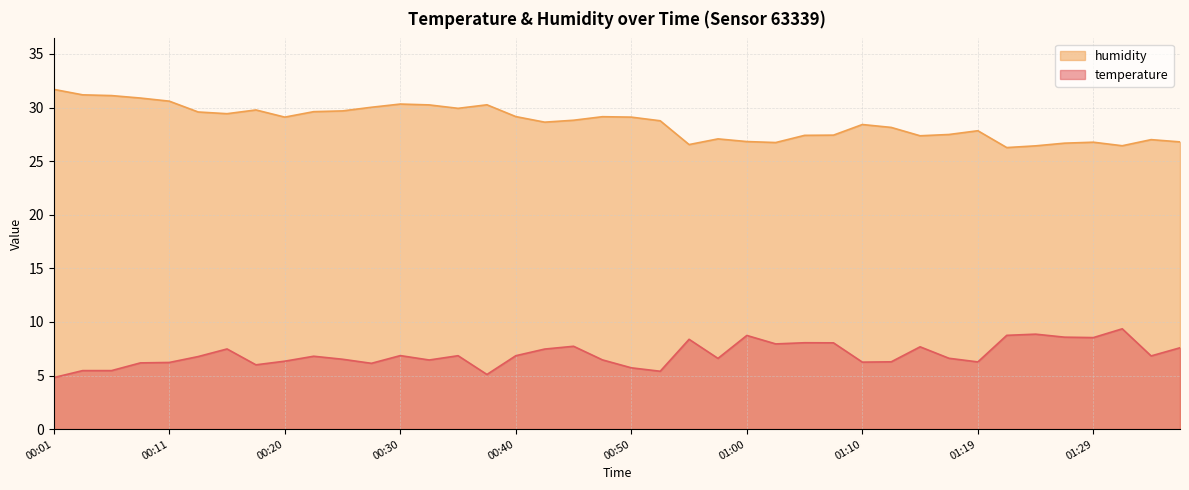

What is the spread (max minus min) of values at 00:50?

23.4